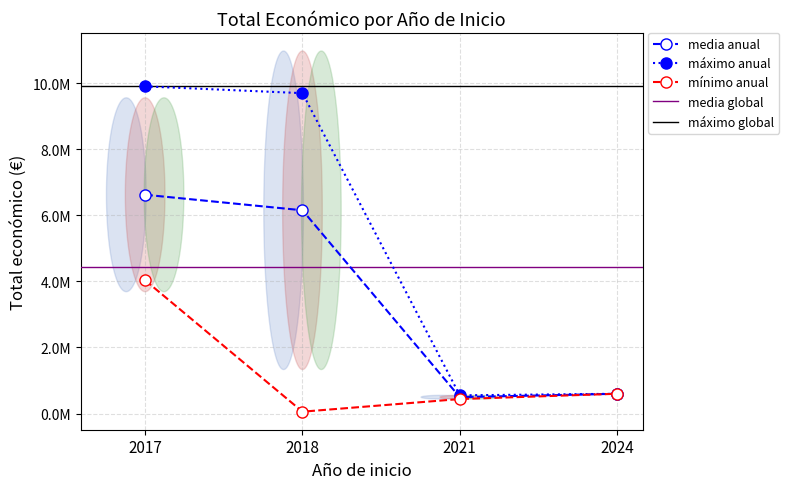

Which label corresponds to the largest value in the chart?

2017